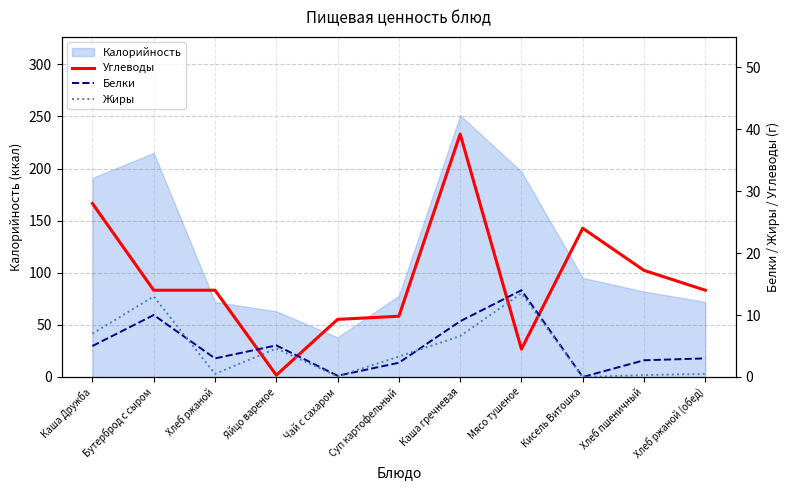

True or false: Калорийность has a value of 251 at Каша гречневая.

True